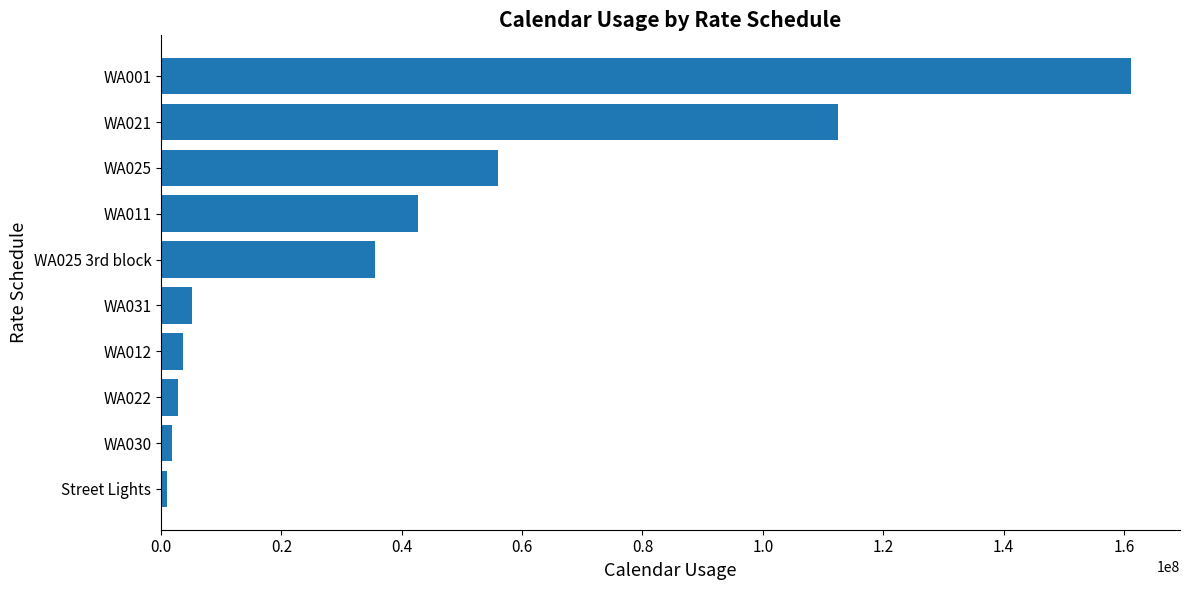

What is the greatest value displayed?

161253102.1